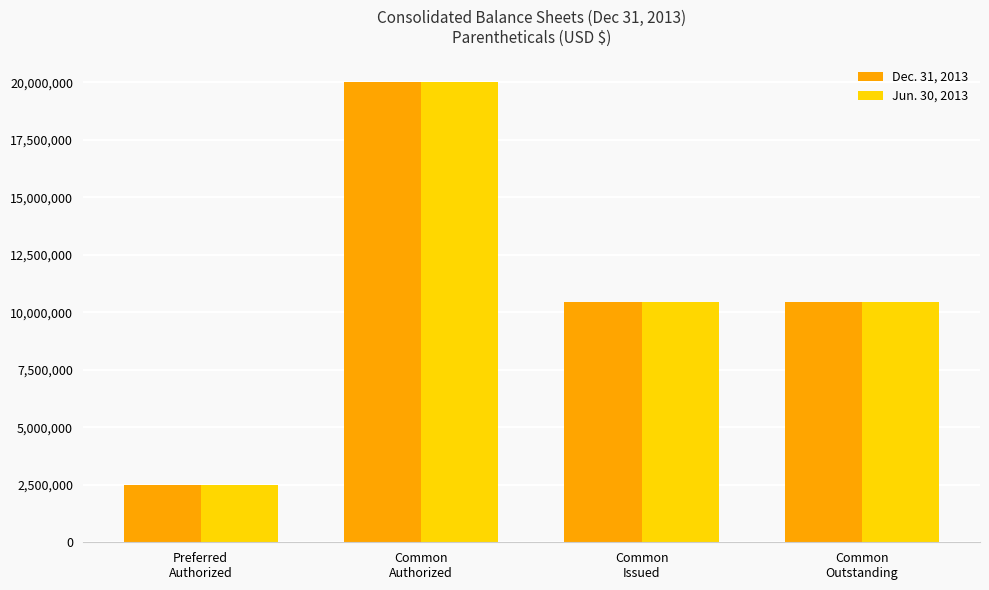

What is the value of the Jun. 30, 2013 bar at the 3rd from the left?

10447227